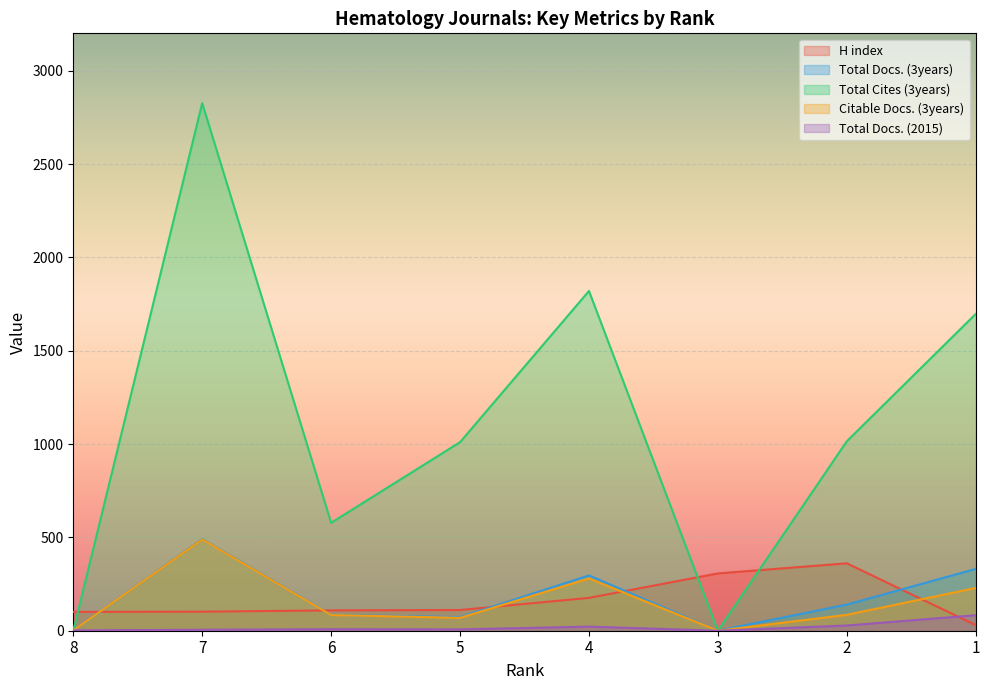

How many positive values does the Total Docs. (2015) series have?

7